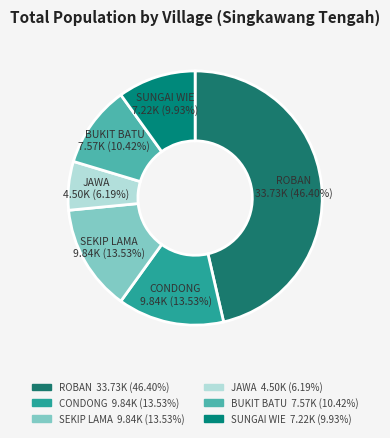

To the nearest percent, what percentage of the pie is SEKIP LAMA?

14%